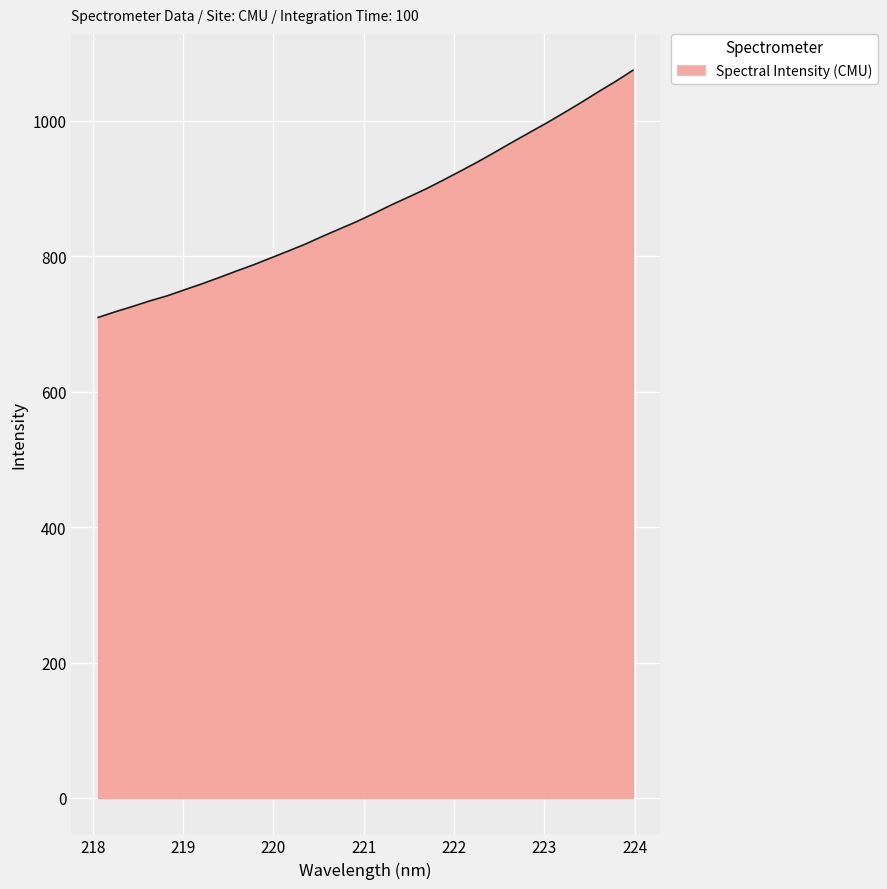

What is the smallest value displayed?

709.4